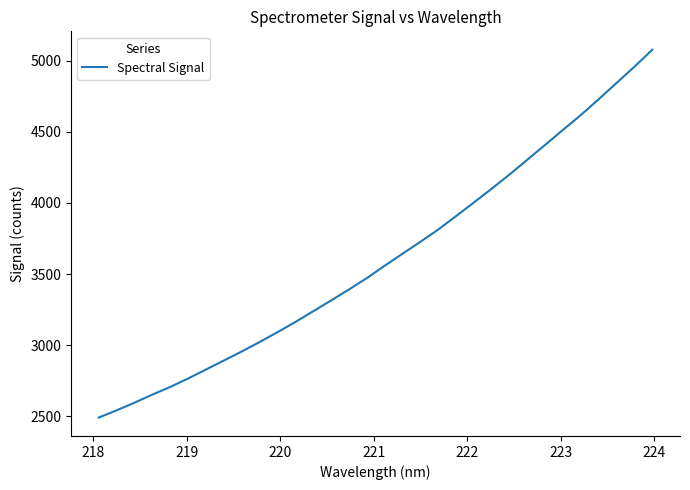

What is the greatest value displayed?

5078.7